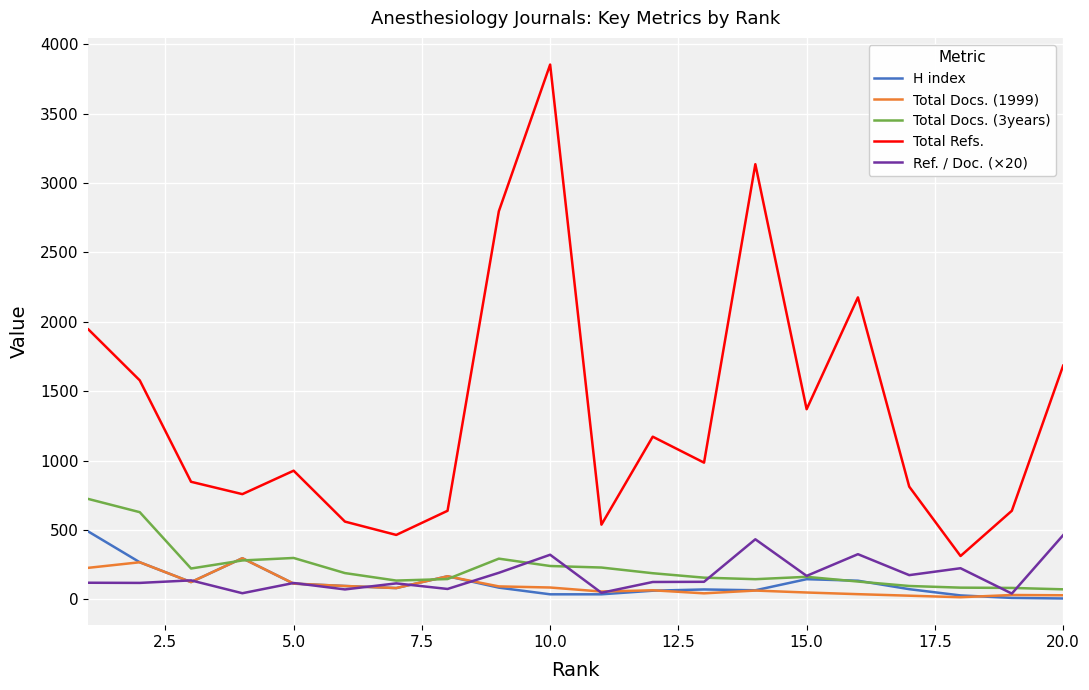

True or false: Ref. / Doc. (×20) and Total Refs. cross at least once.

False